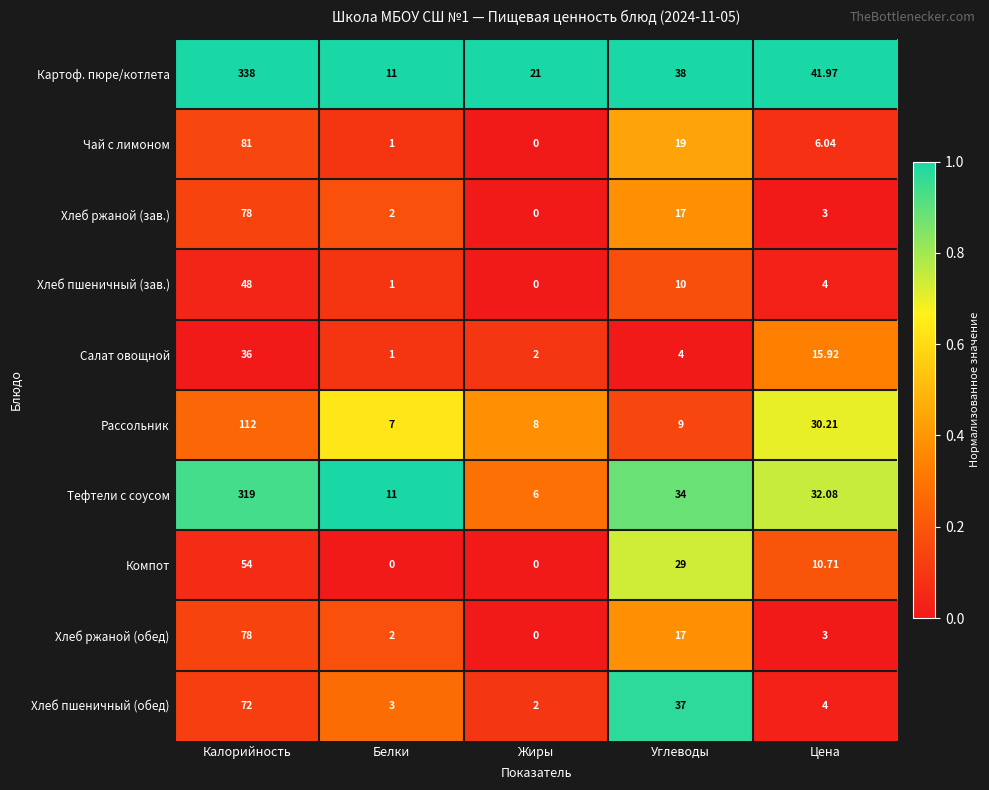

At which category is the sum across all series the highest?

Калорийность